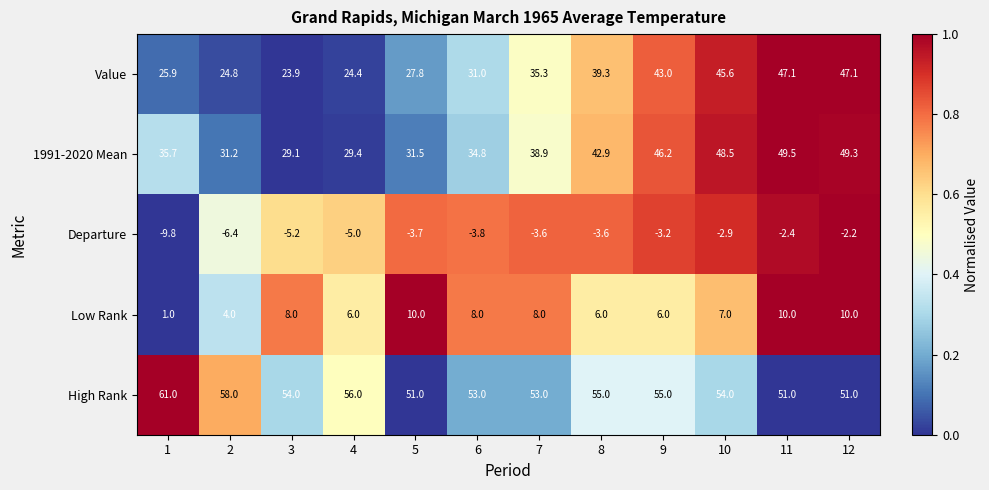

The High Rank series shows 55.0 at 9. True or false?

True